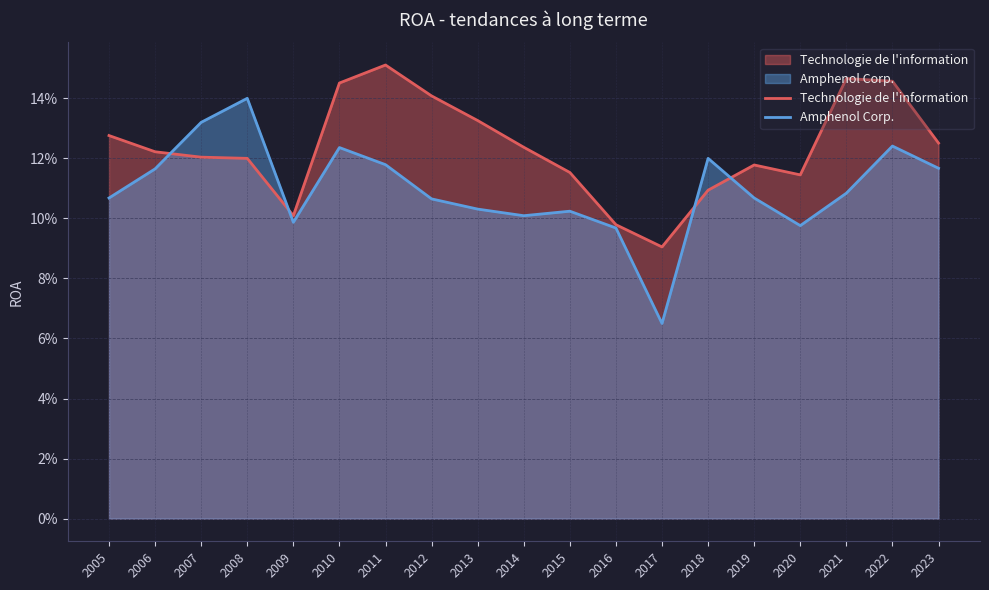

True or false: Technologie de l'information has a value of 0.1 at 2013.

True